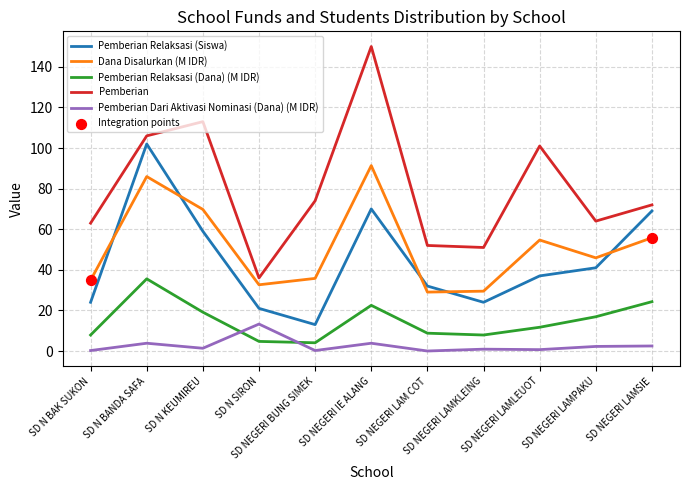

Which series has the largest total across all categories?

Pemberian